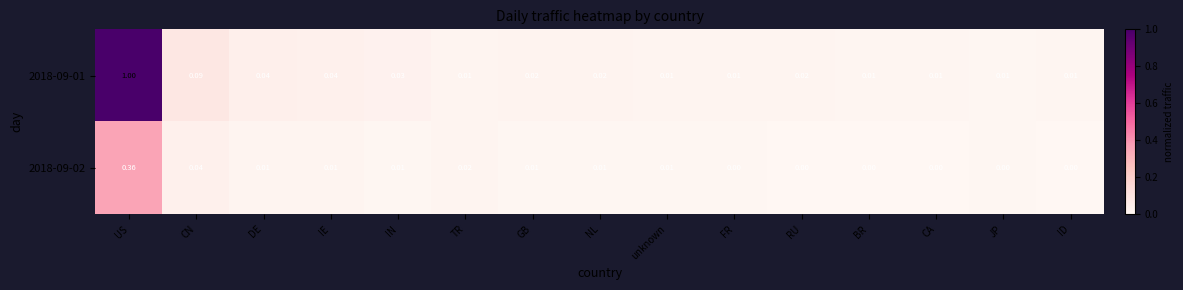

Which series has the largest total across all categories?

2018-09-01